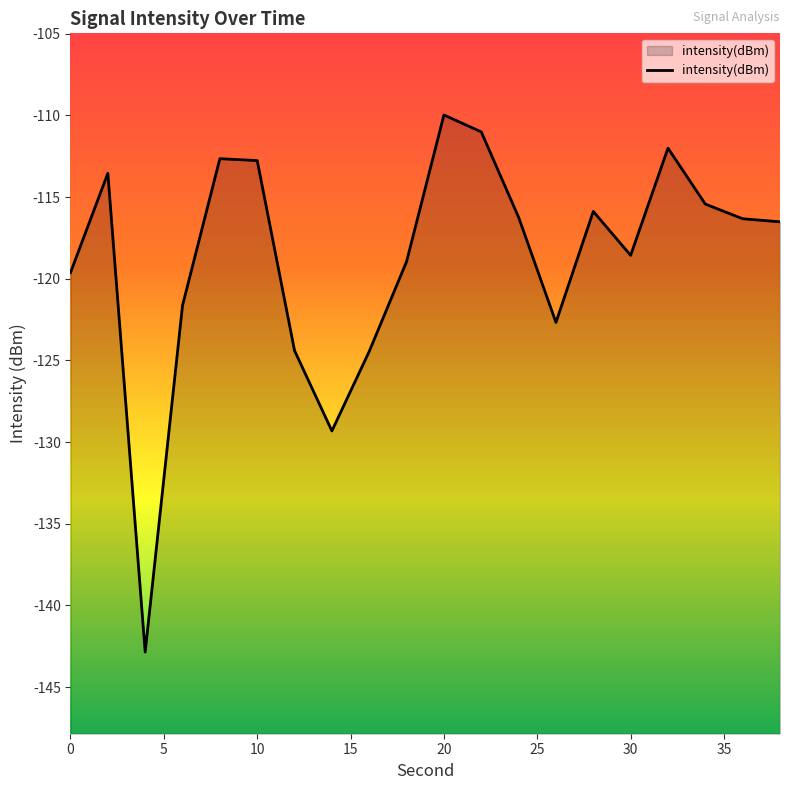

What is the smallest value displayed?

-142.9